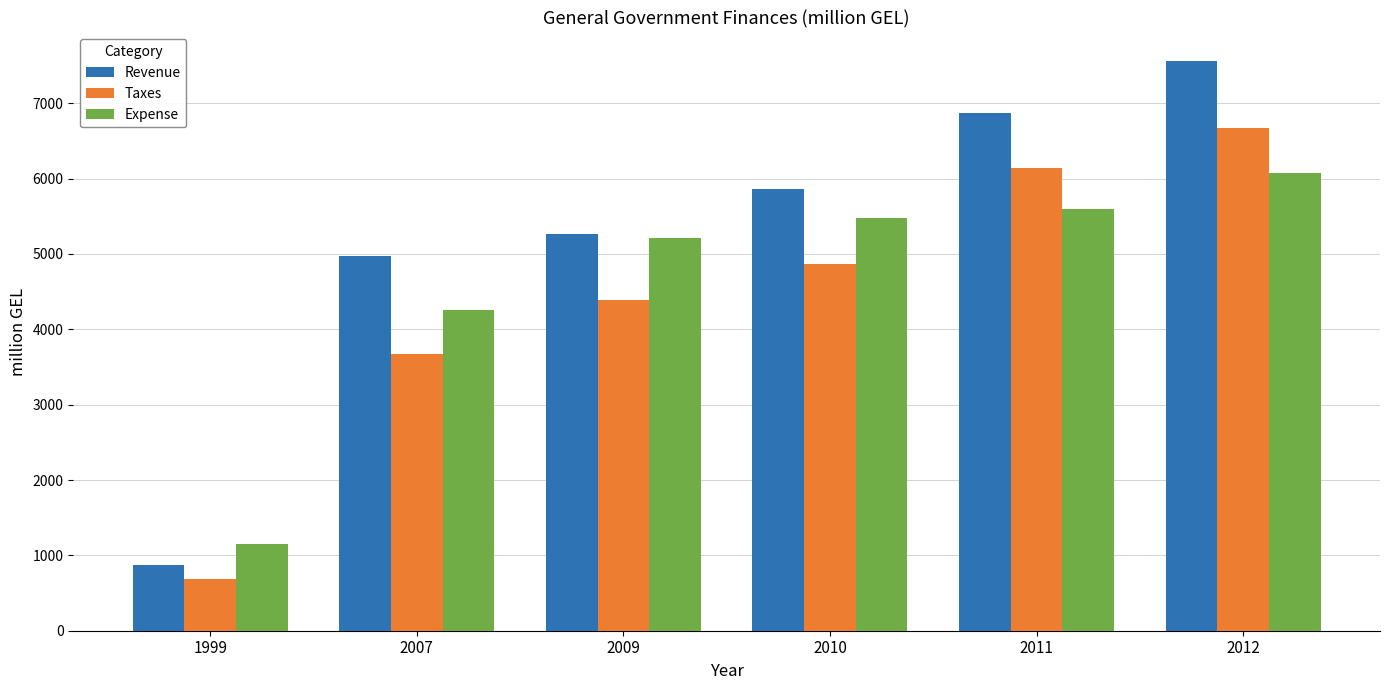

Rank the series by their average value, from highest to lowest.

Revenue, Expense, Taxes